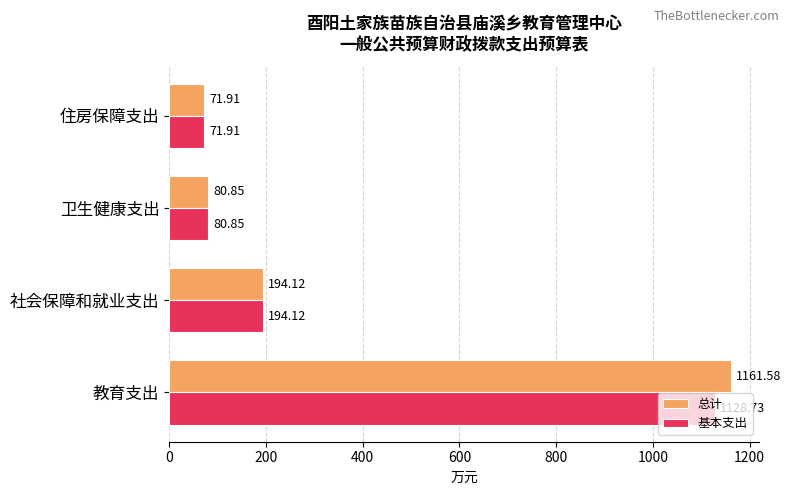

Is the value of 基本支出 at 卫生健康支出 greater than the value of 总计 at 住房保障支出?

Yes